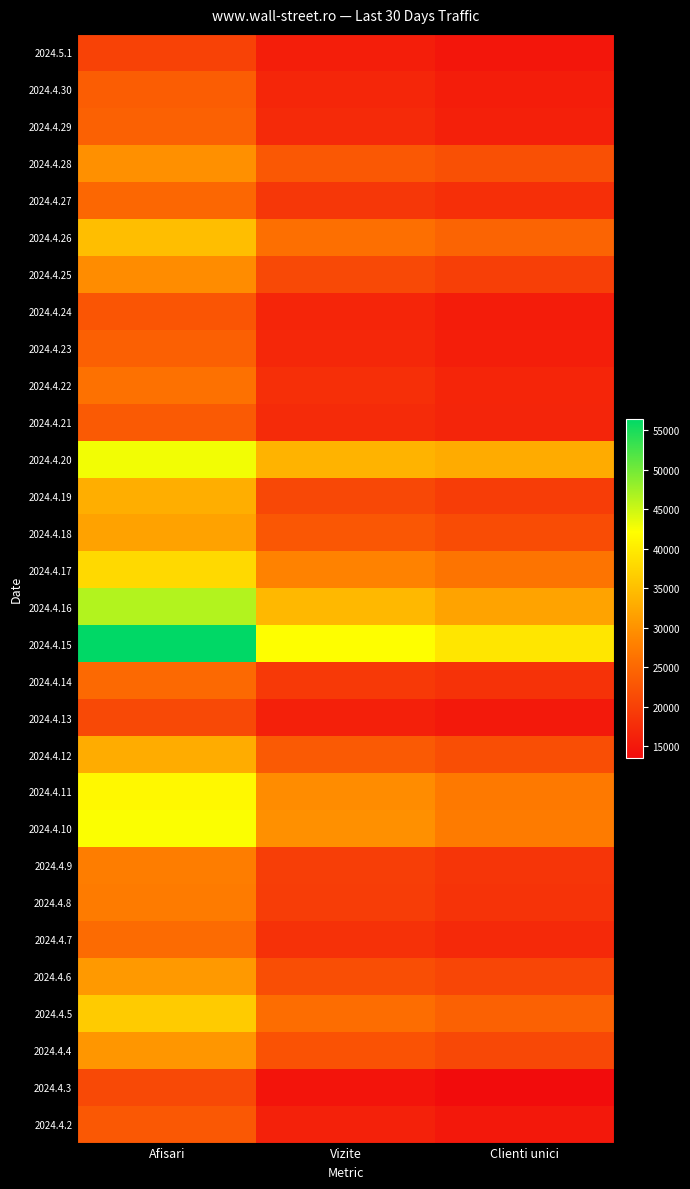

At which category is the sum across all series the highest?

Afisari